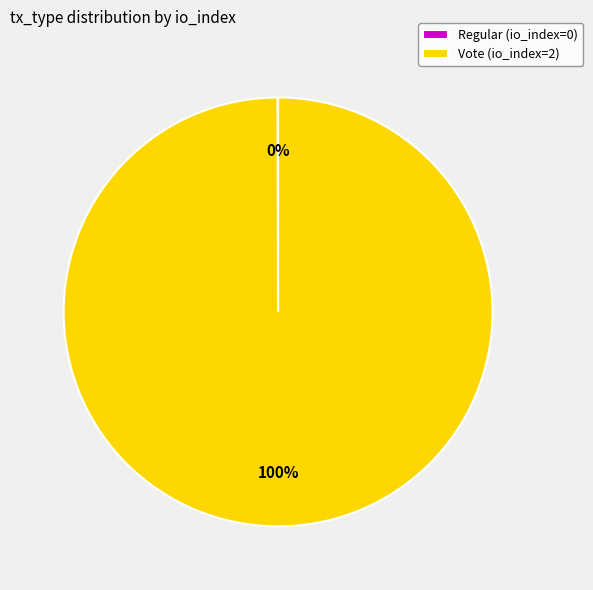

To the nearest percent, what is the difference between the largest and smallest slice percentages?

100%